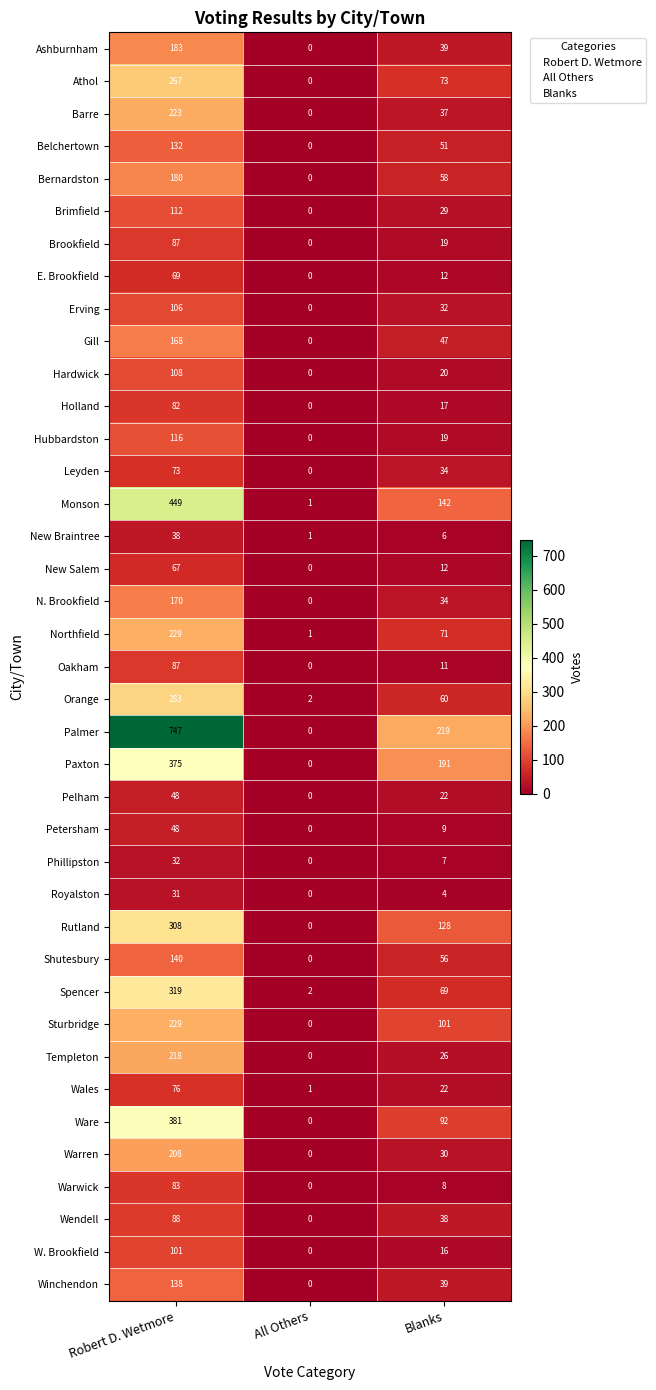

Which series has the widest spread of values?

Palmer